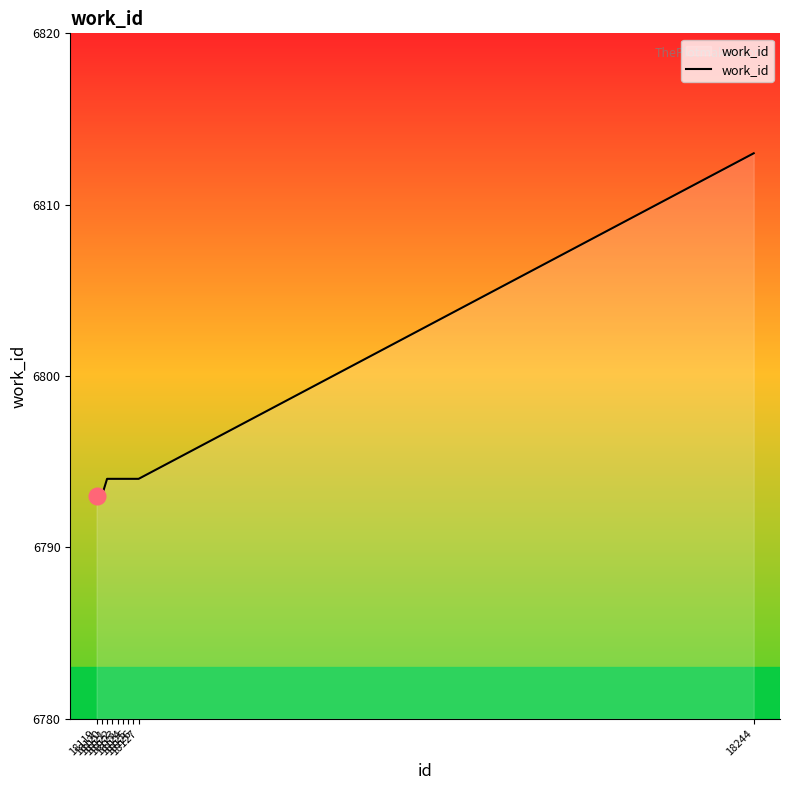

What is the sum of all values?

67957